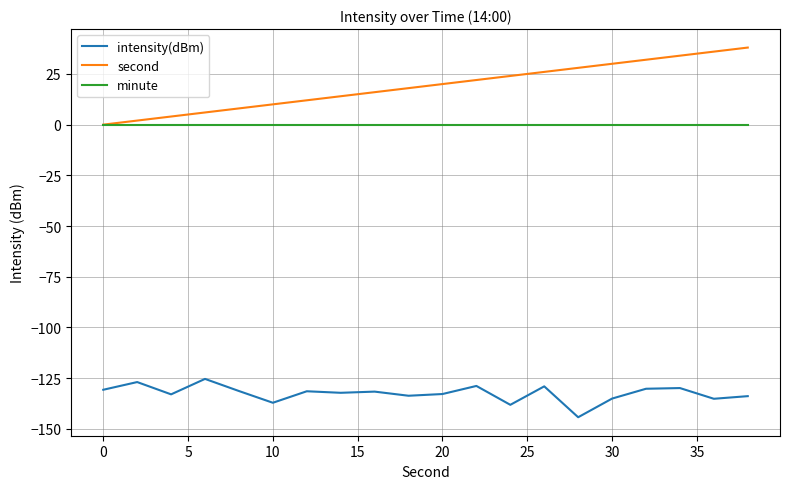

What is the highest value of the second series?

38.0